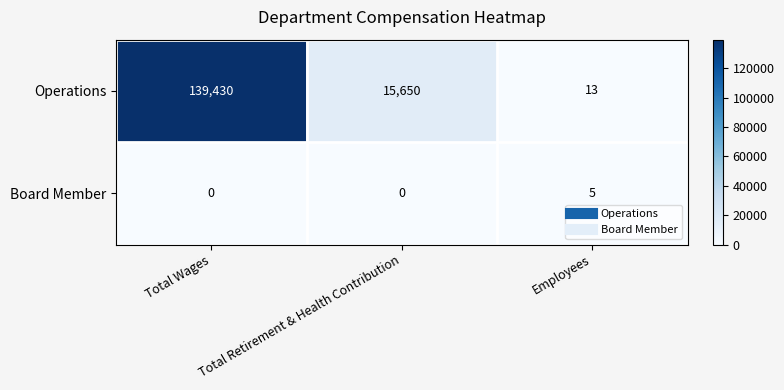

Where is Operations nearest to the value 69721?

Total Retirement & Health Contribution